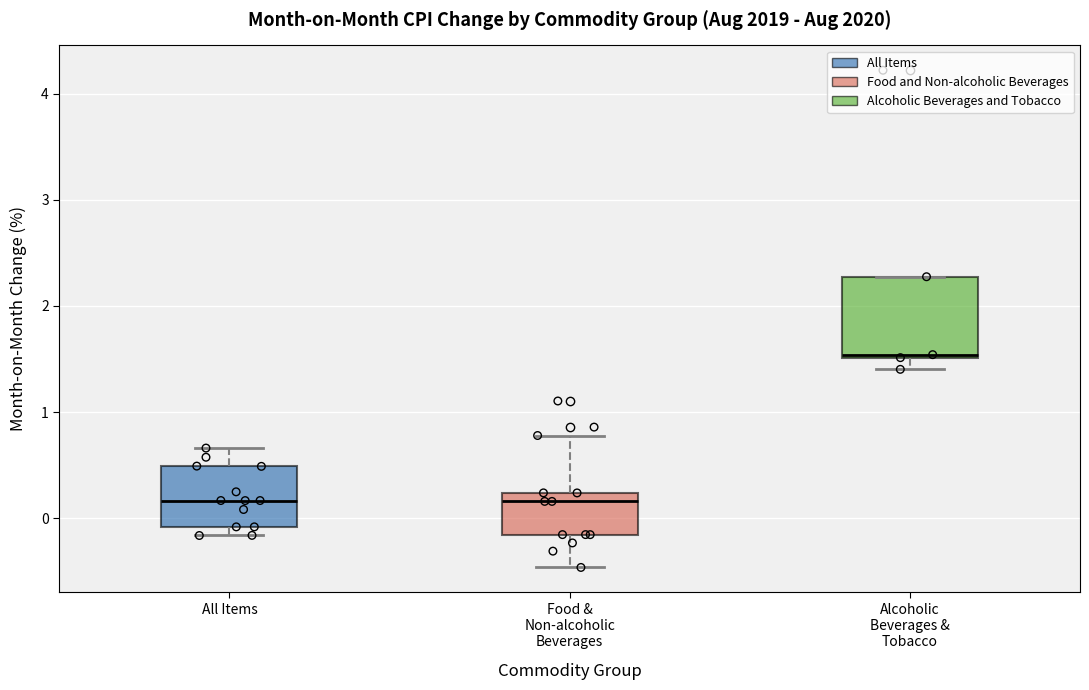

Which box is the tallest, from its lower edge to its upper edge?

Alcoholic Beverages & Tobacco